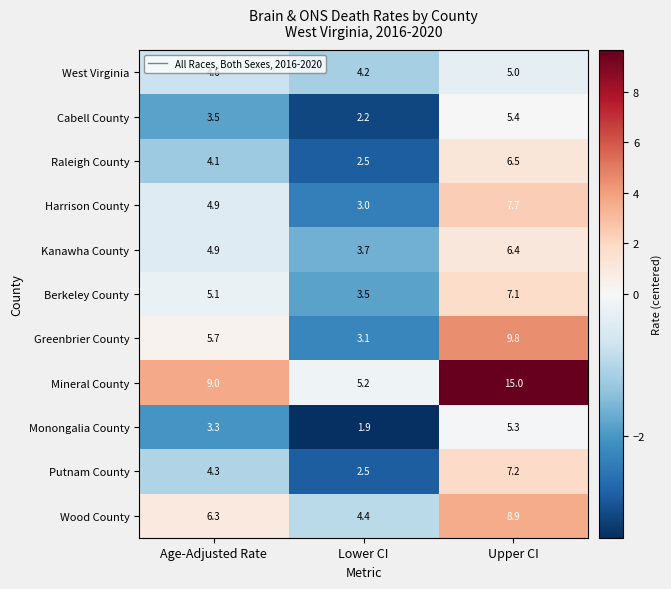

How many categories are shown in the chart?

3